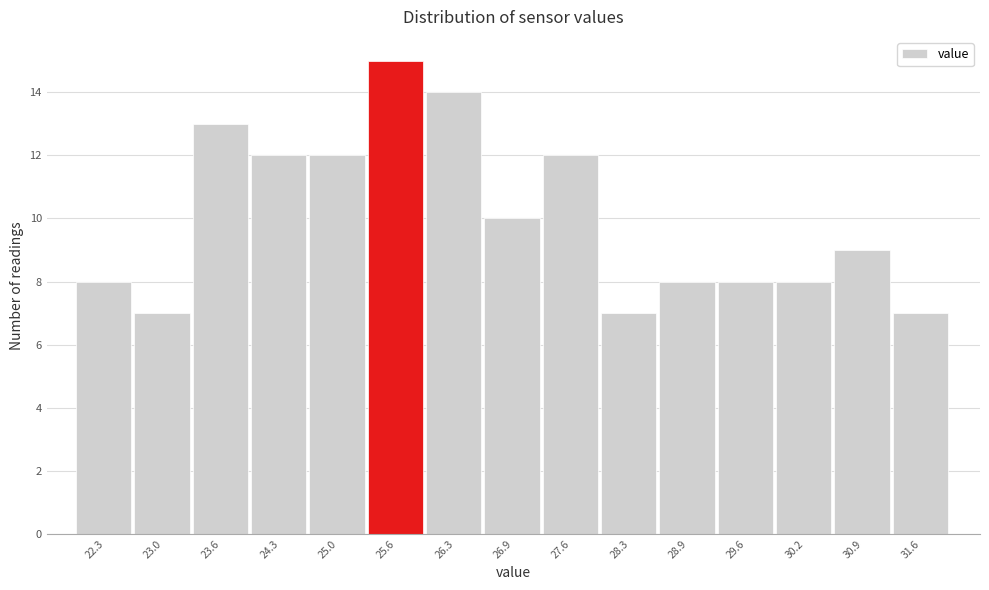

Reading left to right, transcribe this chart: for each bar, give the range it covers on the x-axis and its height. Neither the bar edges nor the heights are printed on the chart, so give them approximately, as read against the axes.

22.00 to 22.66: 8
22.66 to 23.32: 7
23.32 to 23.98: 13
23.98 to 24.64: 12
24.64 to 25.30: 12
25.30 to 25.96: 15
25.96 to 26.62: 14
26.62 to 27.28: 10
27.28 to 27.94: 12
27.94 to 28.60: 7
28.60 to 29.26: 8
29.26 to 29.92: 8
29.92 to 30.58: 8
30.58 to 31.24: 9
31.24 to 31.90: 7